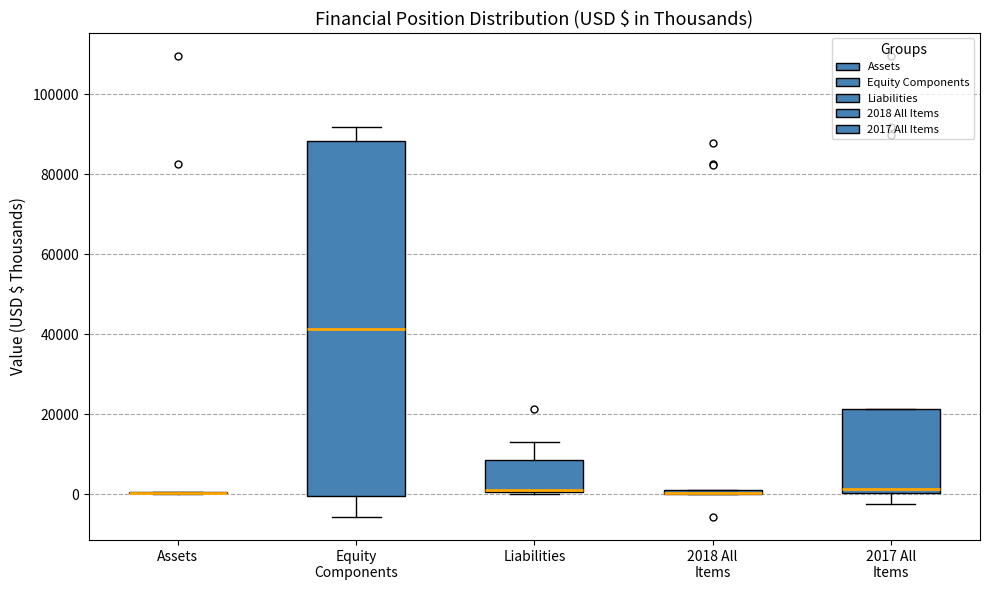

Which box is the tallest, from its lower edge to its upper edge?

Equity Components